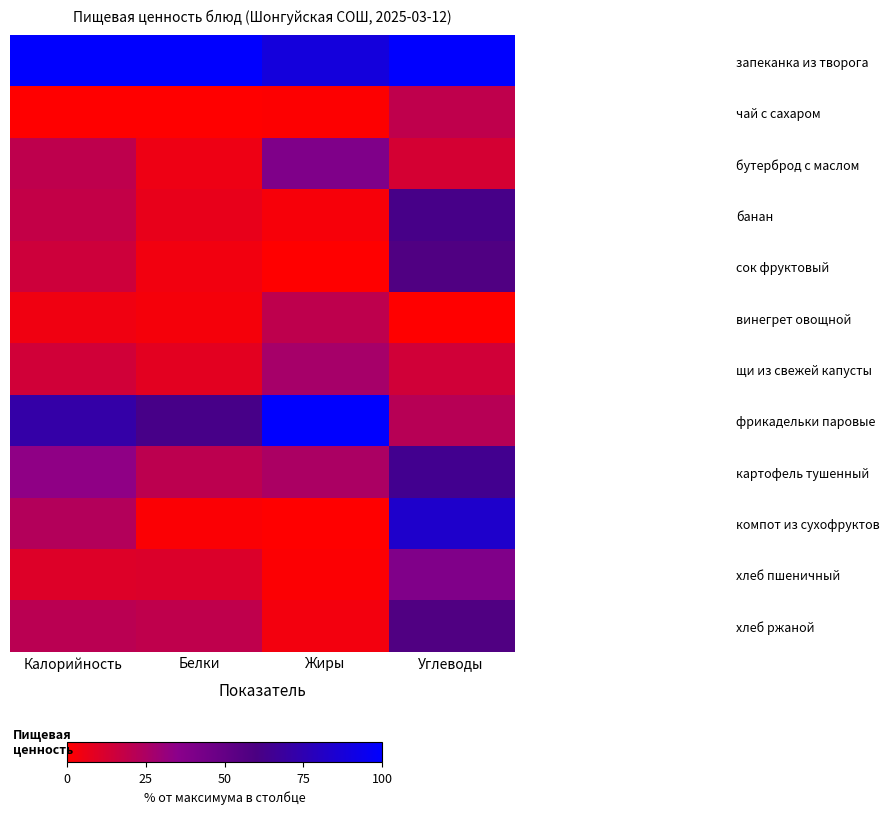

Which series has the largest range (max minus min)?

компот из сухофруктов